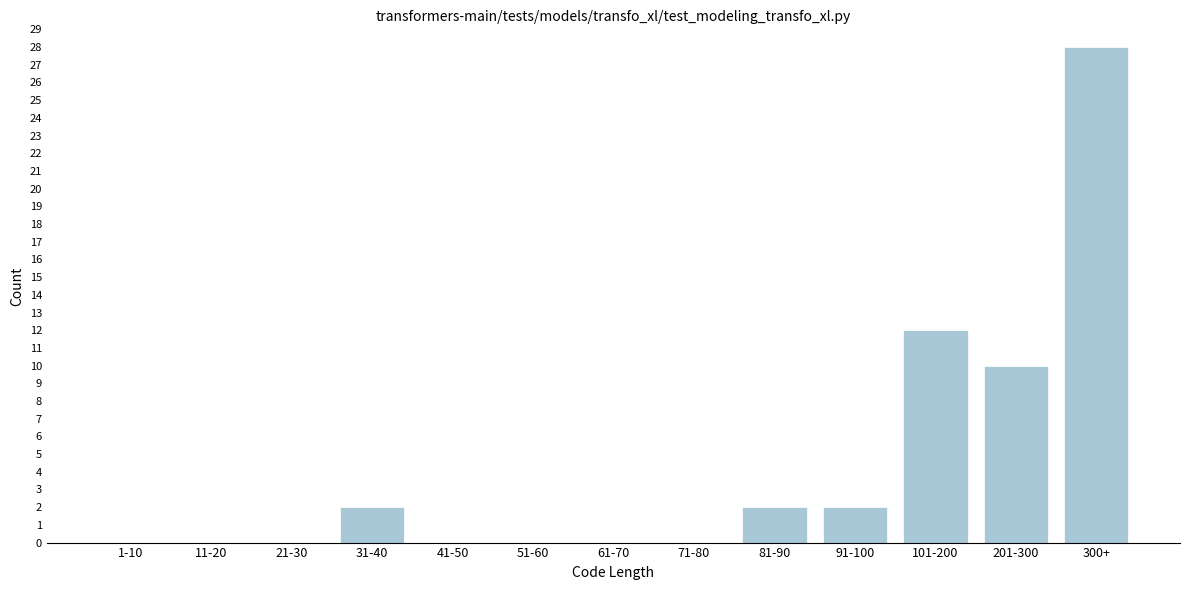

Reading left to right, what are all the values shown in this chart?

1-10=0	11-20=0	21-30=0	31-40=2	41-50=0	51-60=0	61-70=0	71-80=0	81-90=2	91-100=2	101-200=12	201-300=10	300+=28